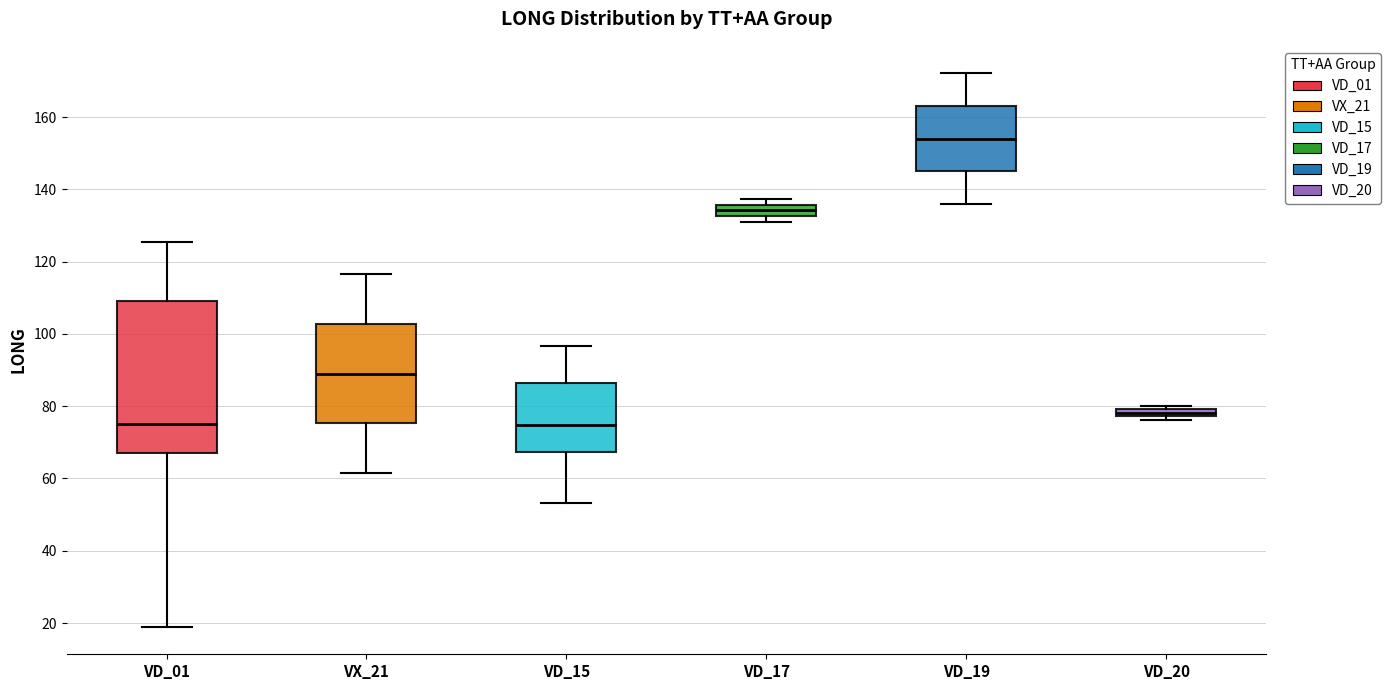

Which box is the tallest, from its lower edge to its upper edge?

VD_01